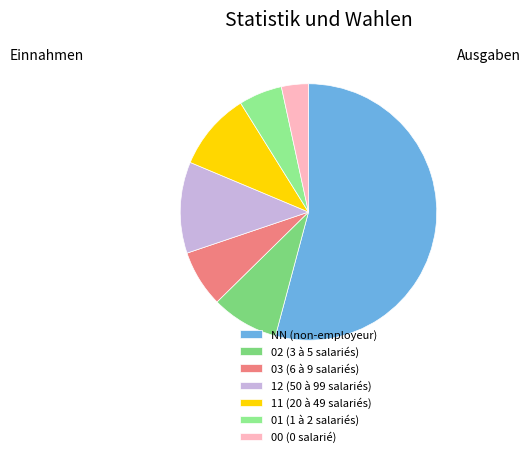

What is the smallest slice in the pie chart?

00 (0 salarié)